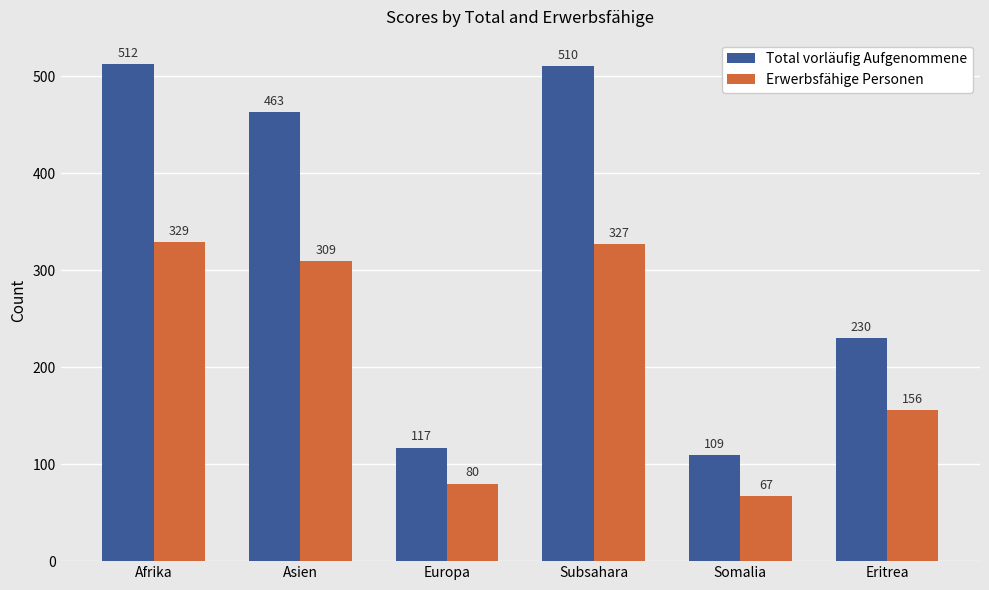

Where is Total vorläufig Aufgenommene nearest to the value 310?

Eritrea